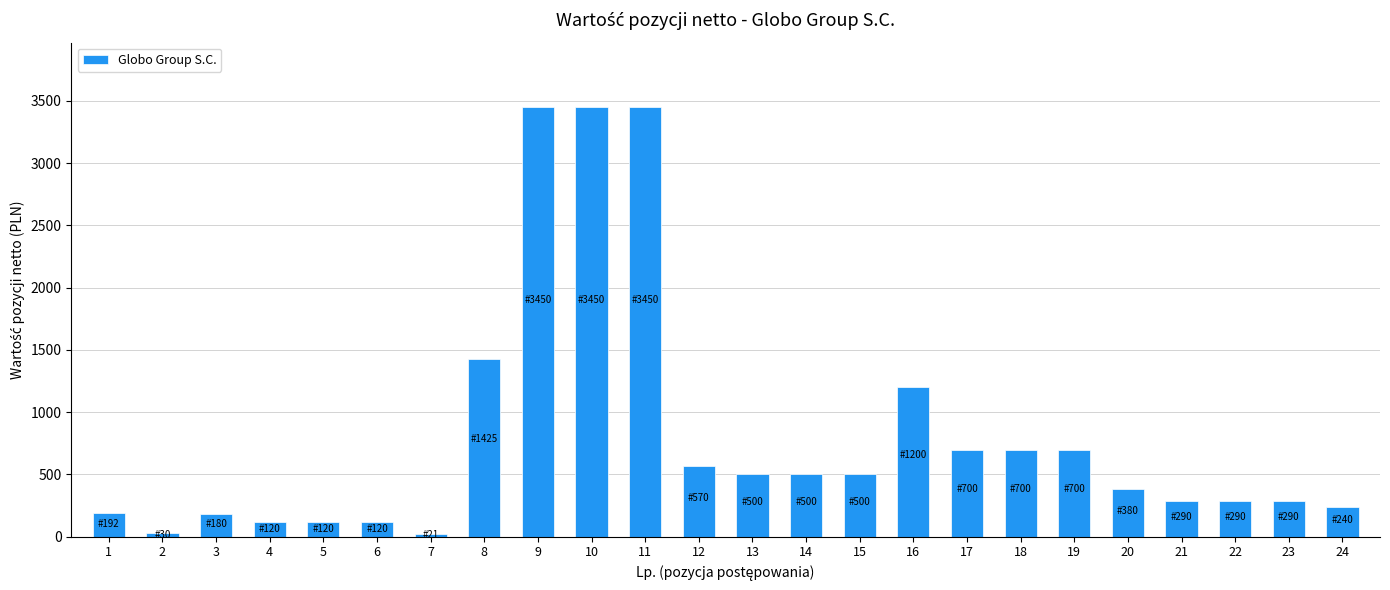

Approximately how many times larger is the value at 8 compared to 1?

7.4